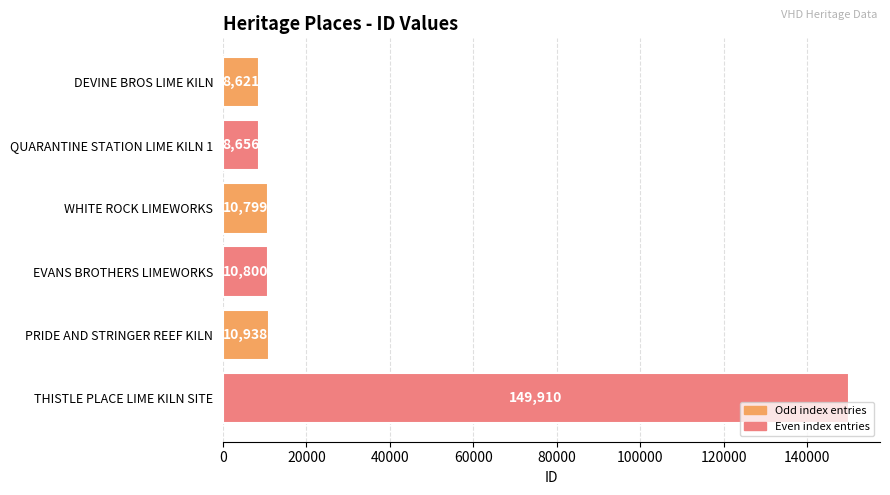

The value at WHITE ROCK LIMEWORKS is 10799. True or false?

True